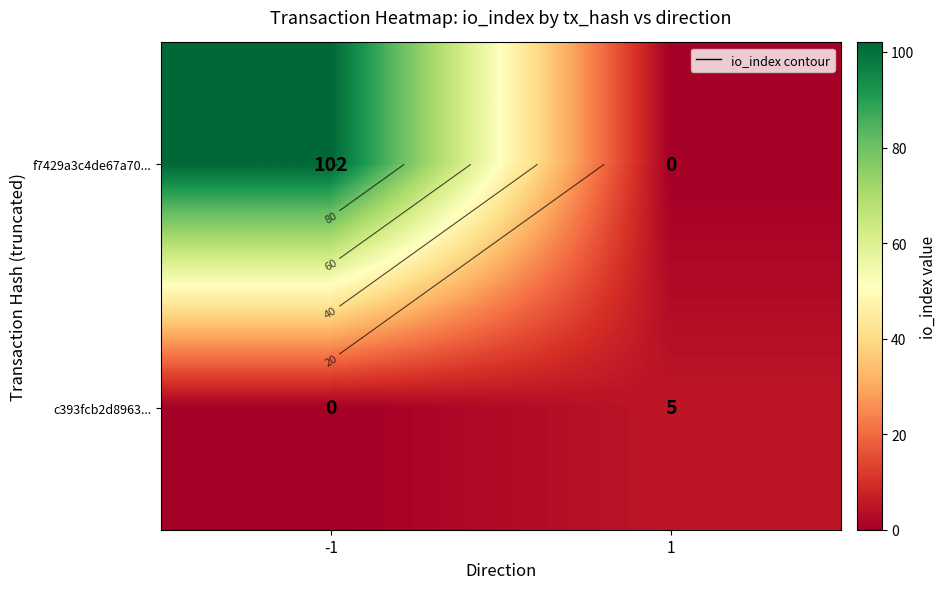

Which has a higher value, 1 or -1?

-1